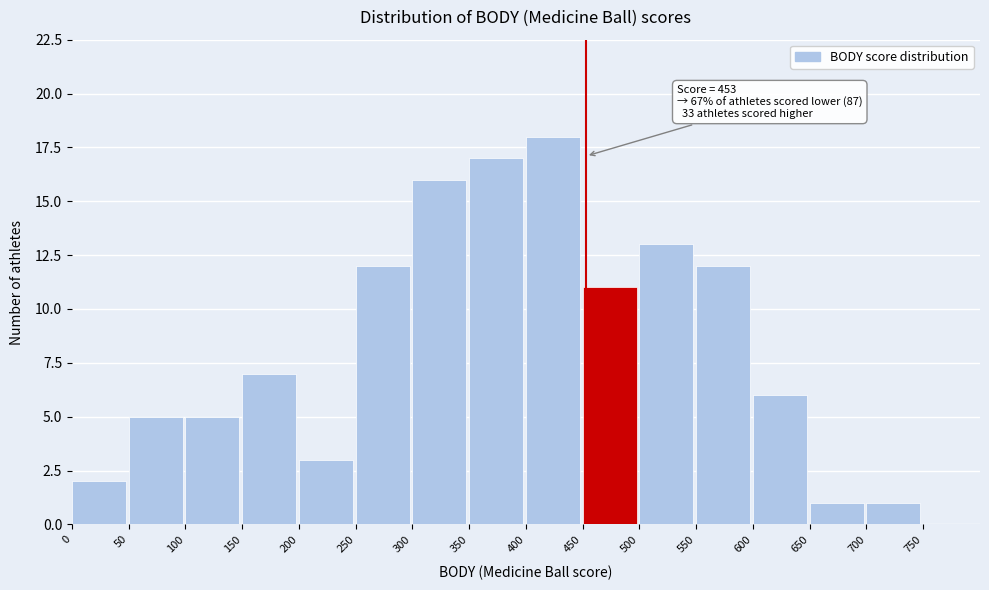

Which range on the x-axis has the tallest bar?

400 to 450